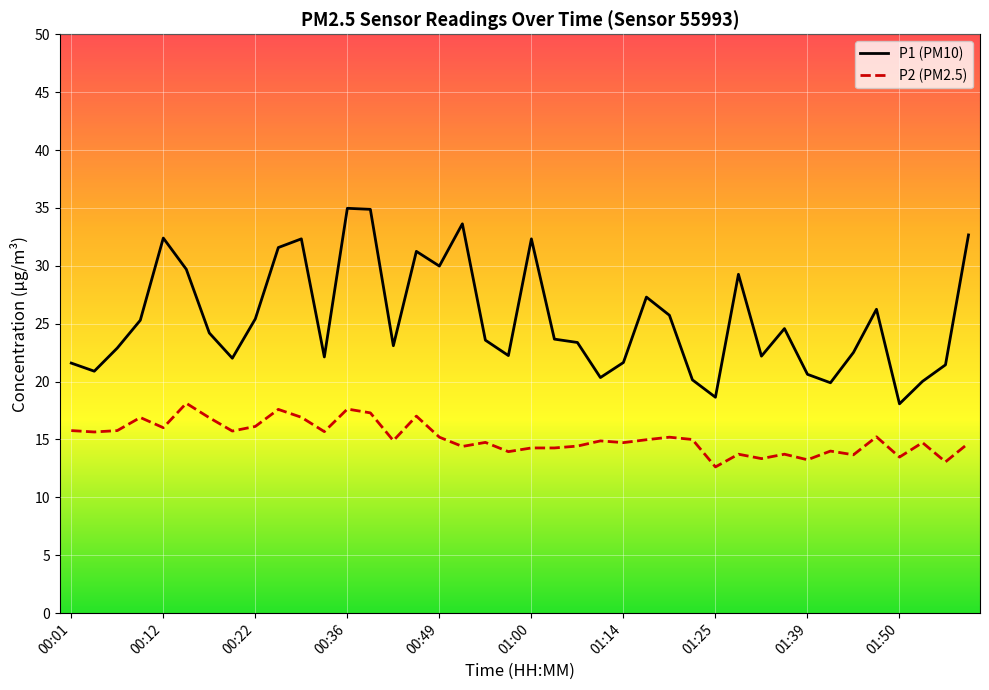

What is the greatest value displayed?

35.0